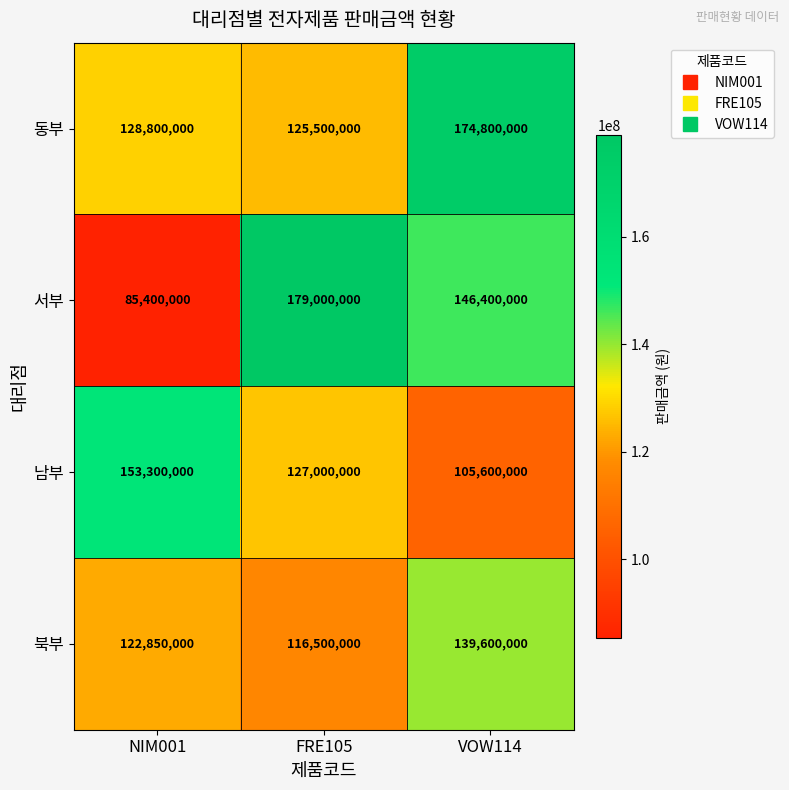

At which category is the sum across all series the highest?

VOW114